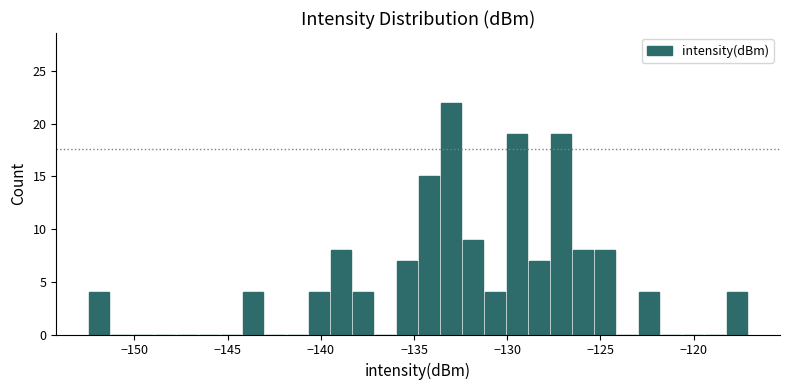

Read against the x-axis, roughly where is the centre of the tallest bar?

-133.0